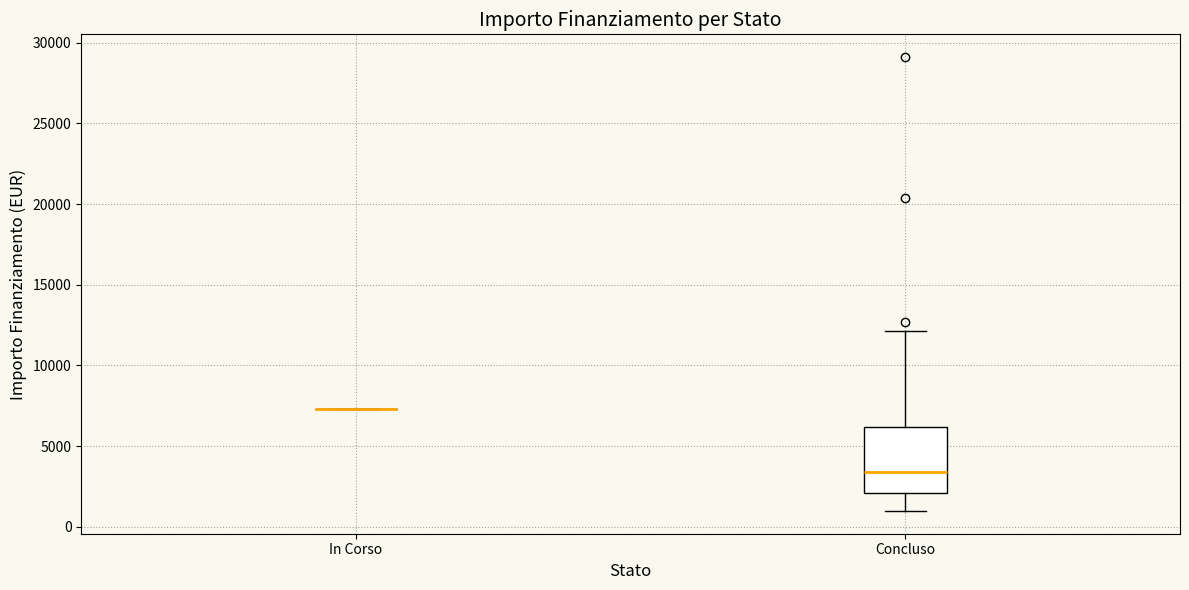

Which box is the tallest, from its lower edge to its upper edge?

Concluso